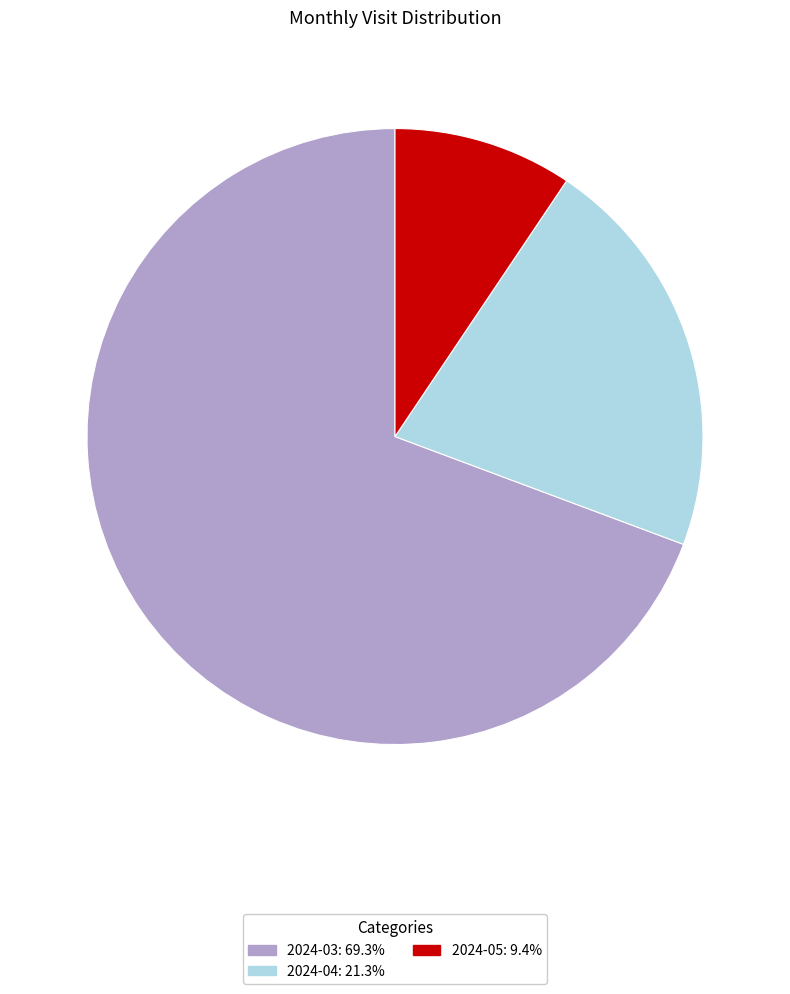

Is there a majority slice in this chart?

Yes